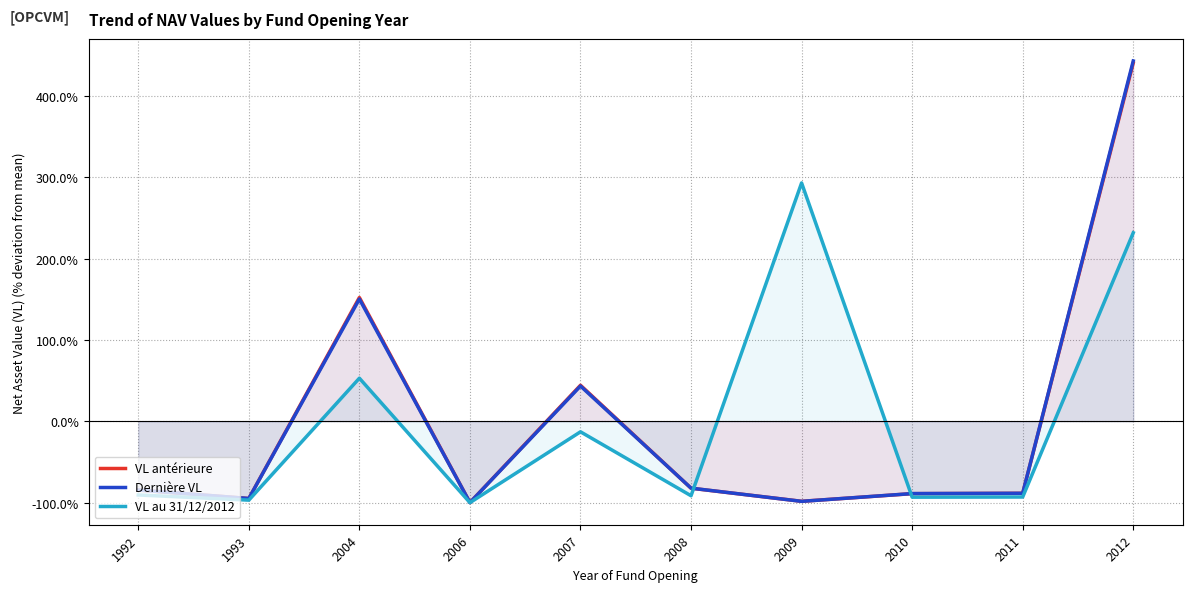

True or false: VL antérieure and VL au 31/12/2012 cross at least once.

True